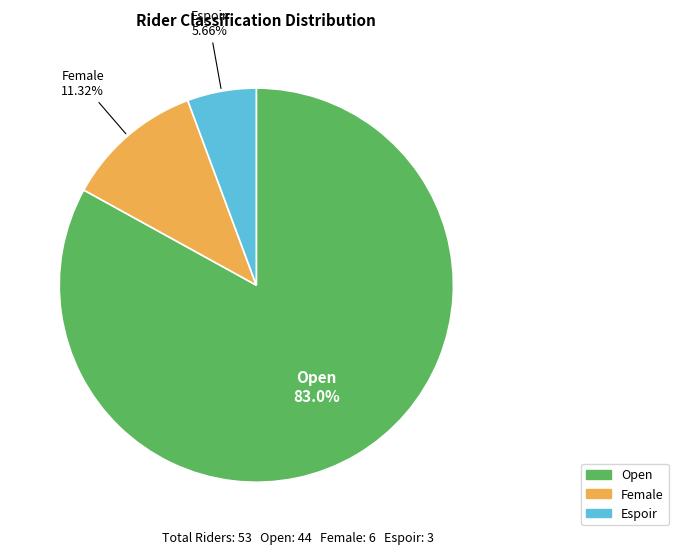

To the nearest percent, what percentage of the pie is Female?

11%